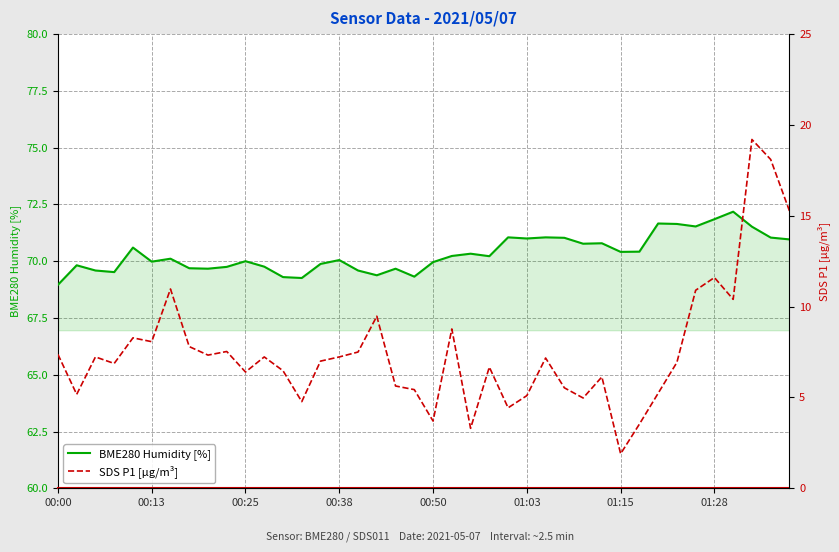

Which series has the widest spread of values?

SDS P1 [µg/m³]